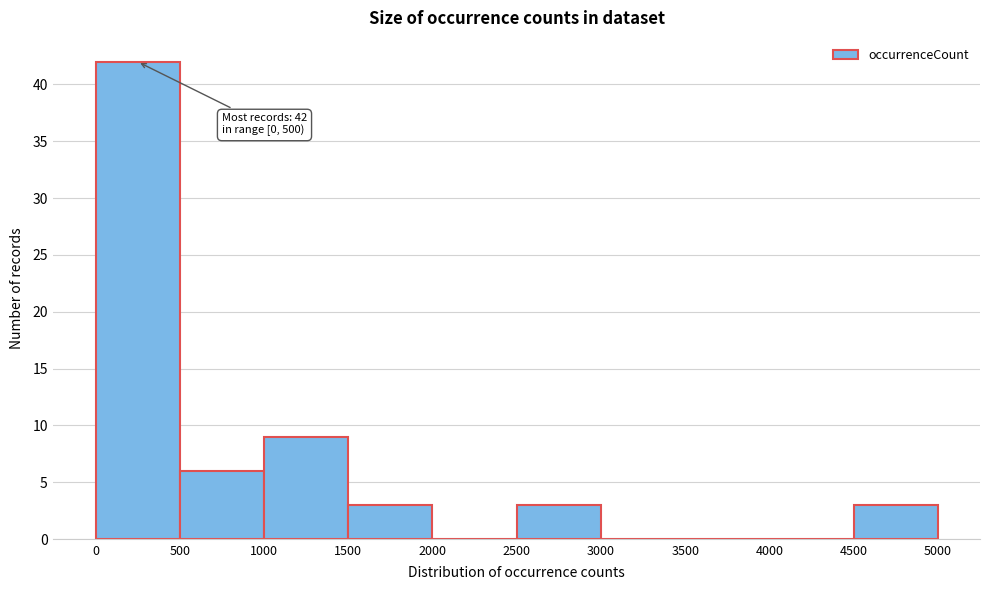

Which range on the x-axis has the tallest bar?

0 to 500